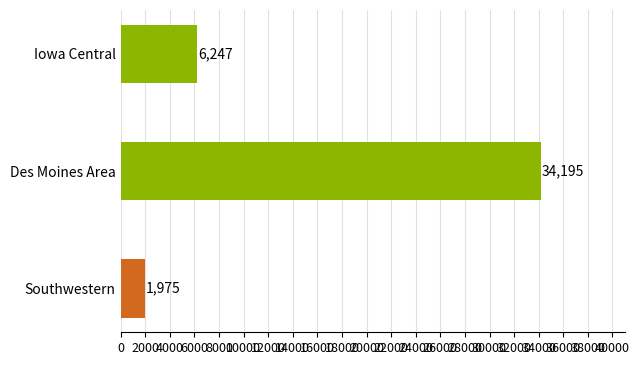

What is the change in value from Southwestern to Des Moines Area?

+32220